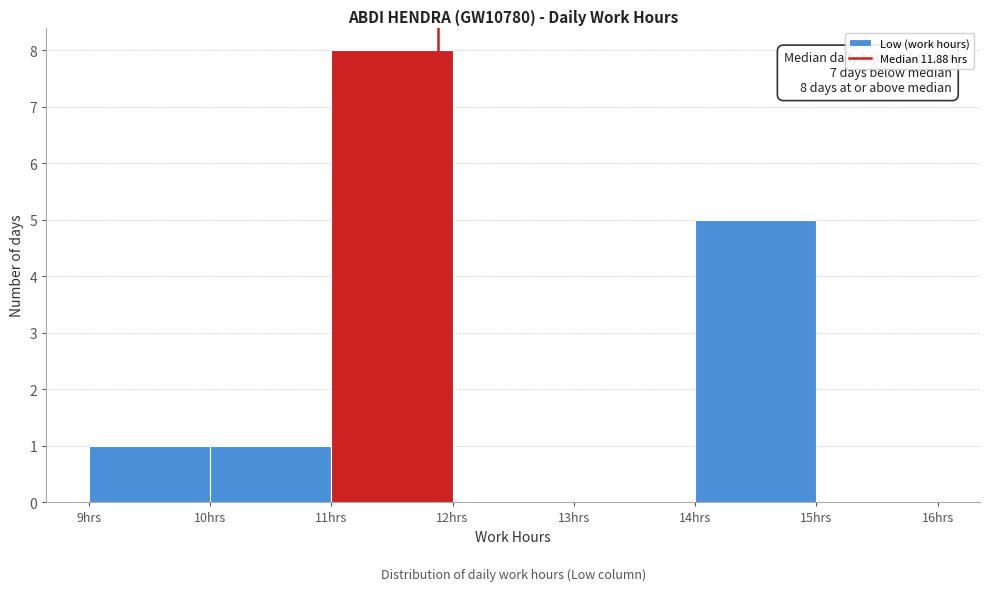

Which range on the x-axis has the tallest bar?

11 to 12